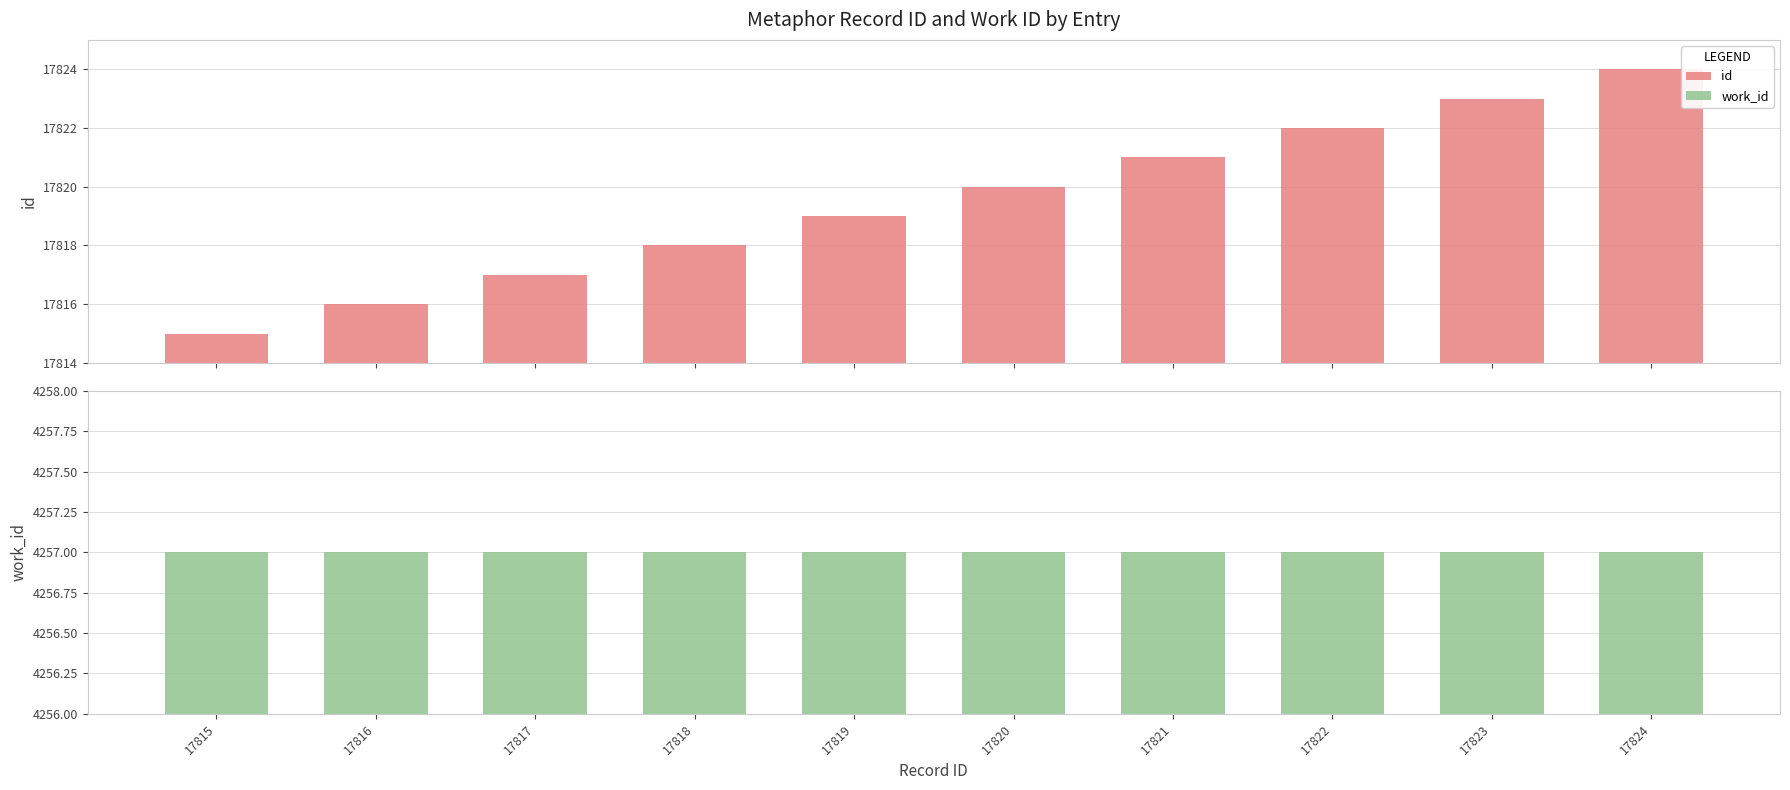

What is the minimum value shown in the chart?

4257